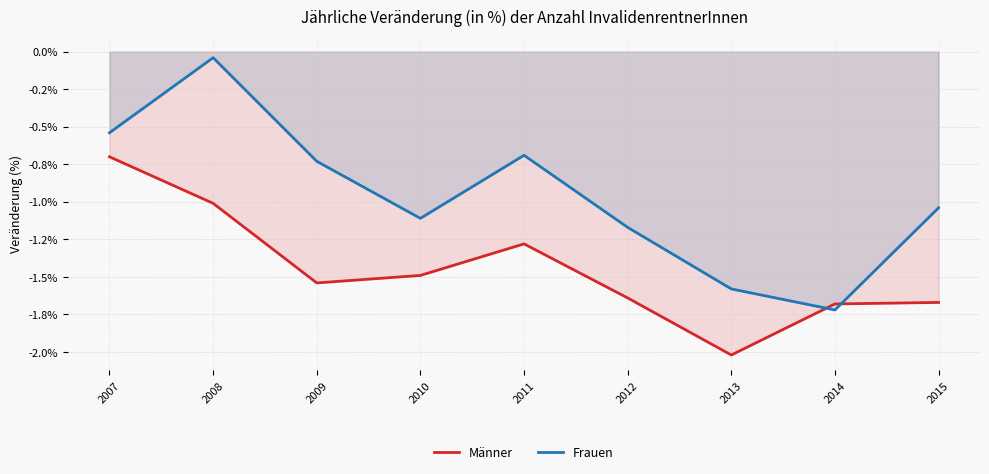

What is the value of the Männer point at the 4th from the left?

-1.5